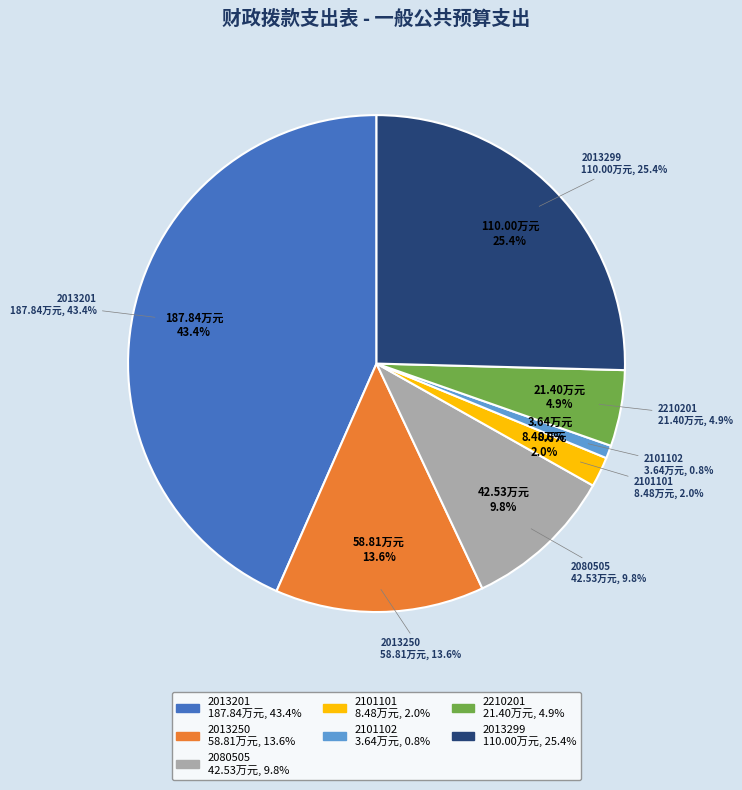

How many segments does this pie chart have?

7